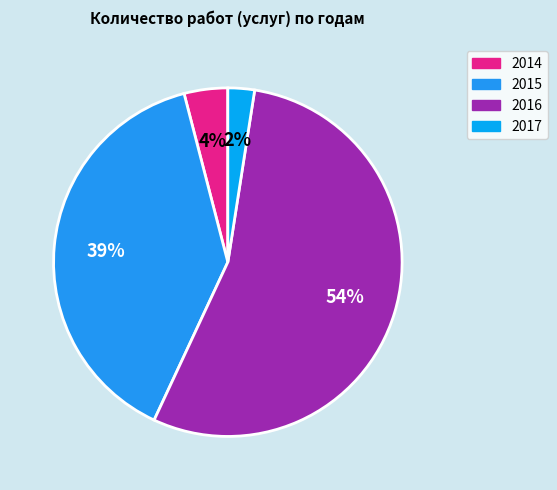

Which slice is the largest?

2016